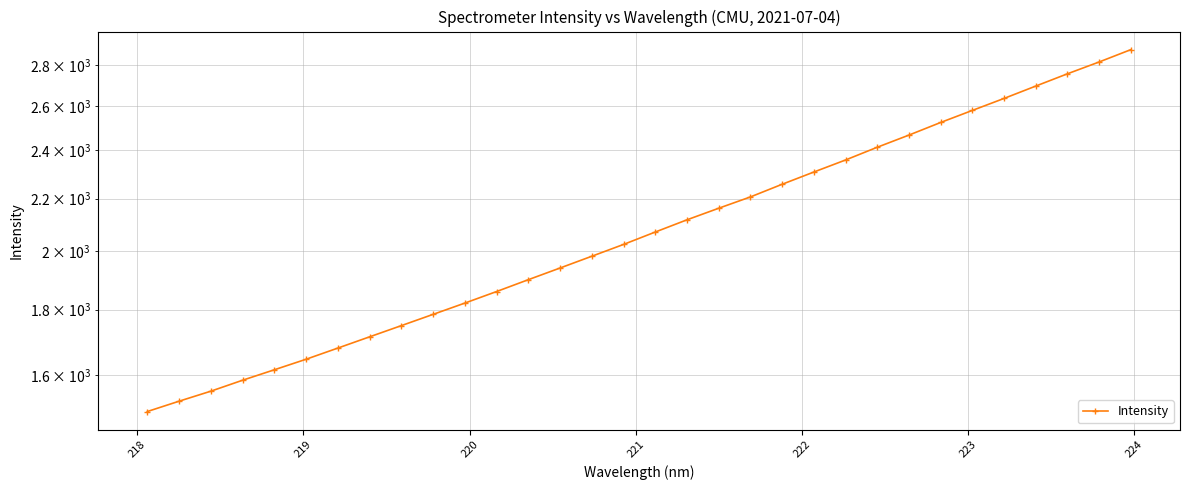

The value at 27 is 1770.3. True or false?

False